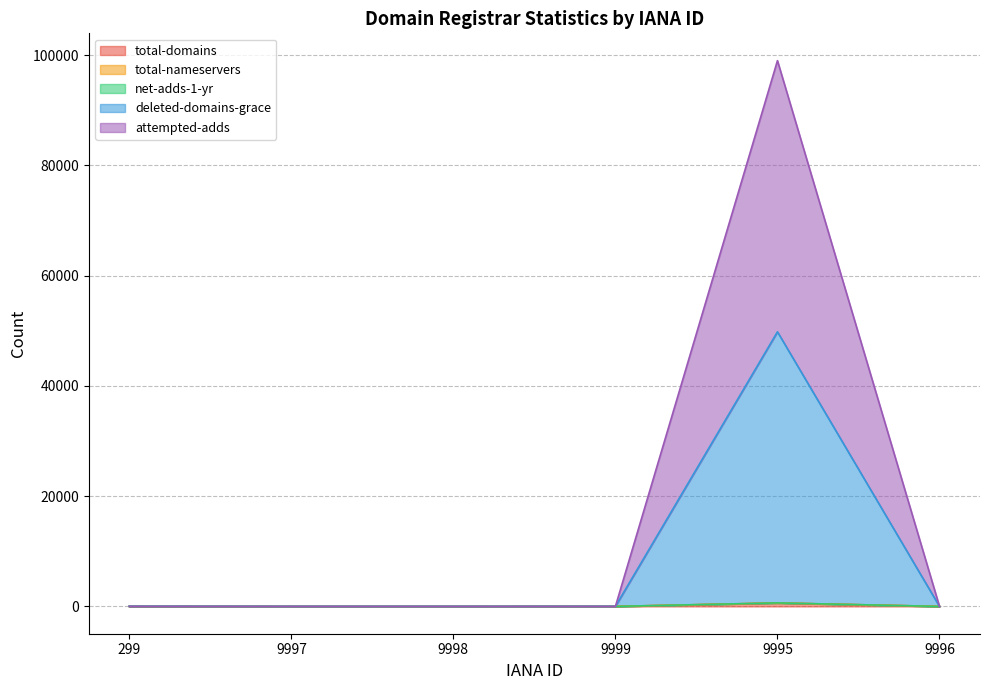

What is the difference between the maximum and minimum values in the total-domains series?

623